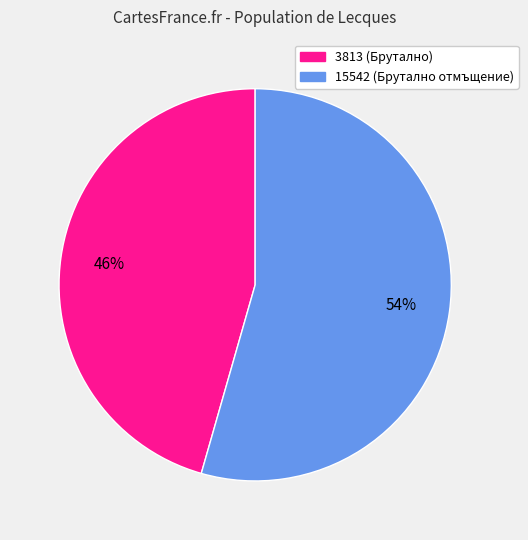

How many slices are in this pie chart?

2